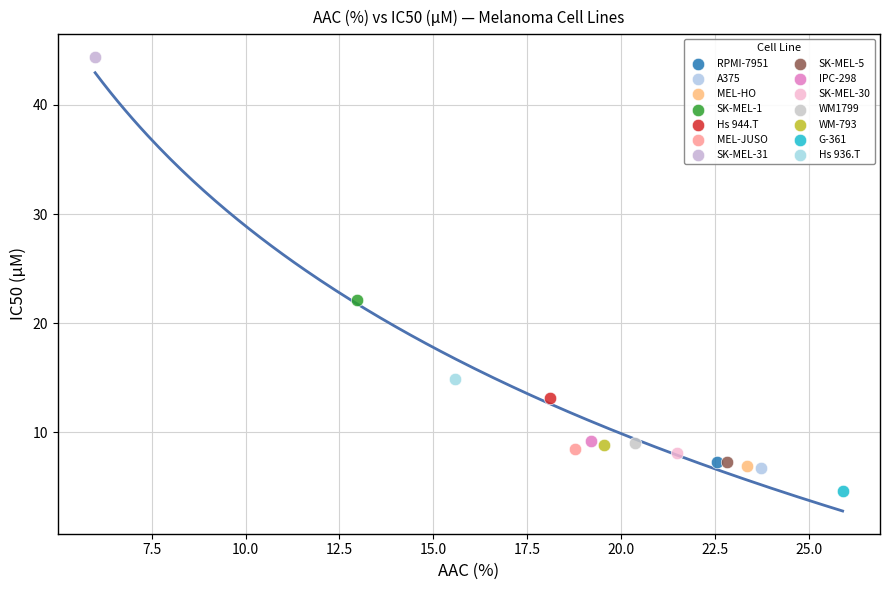

What are all the series names shown in the legend?

RPMI-7951, A375, MEL-HO, SK-MEL-1, Hs 944.T, MEL-JUSO, SK-MEL-31, SK-MEL-5, IPC-298, SK-MEL-30, WM1799, WM-793, G-361, Hs 936.T